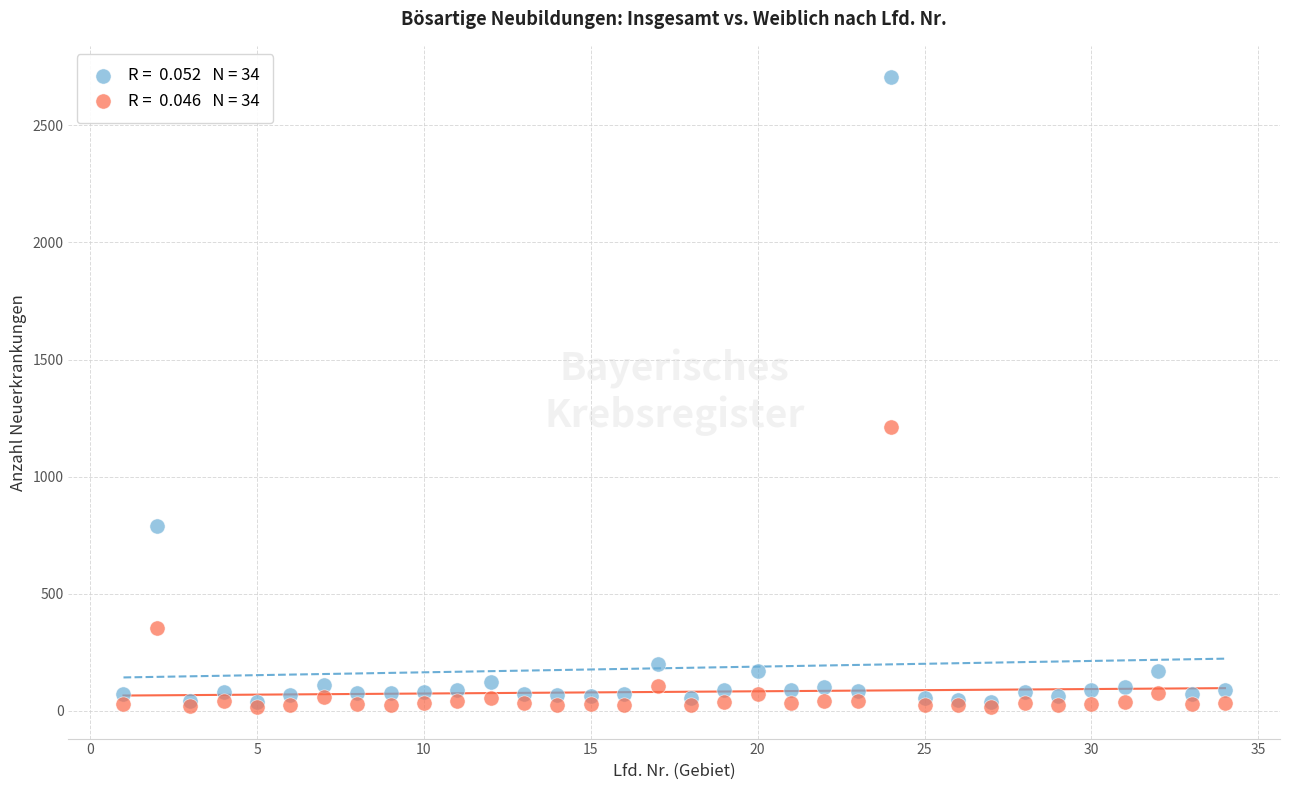

Across all series, what Y value is closest to 1360?

1211